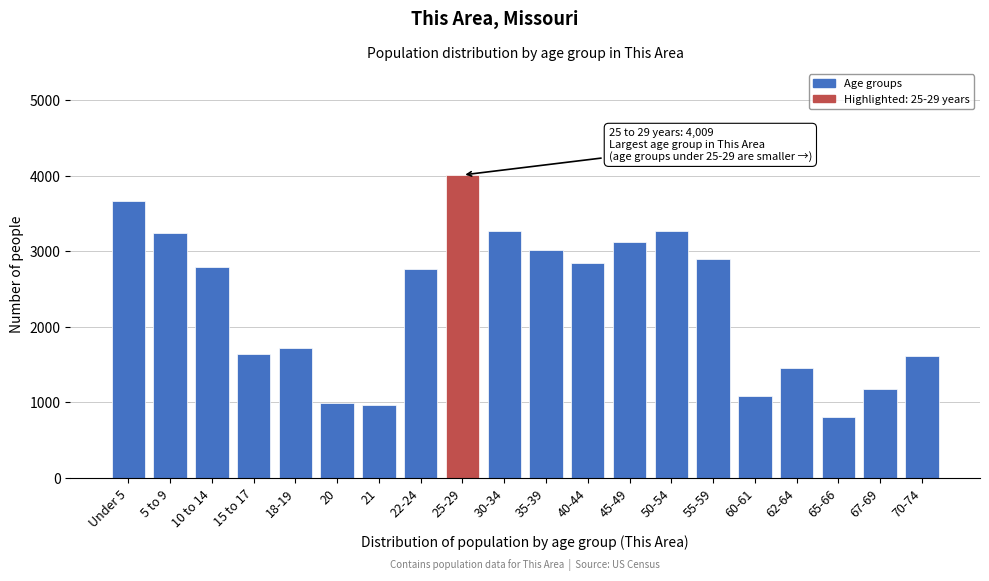

The value at 65-66 is 525. True or false?

False